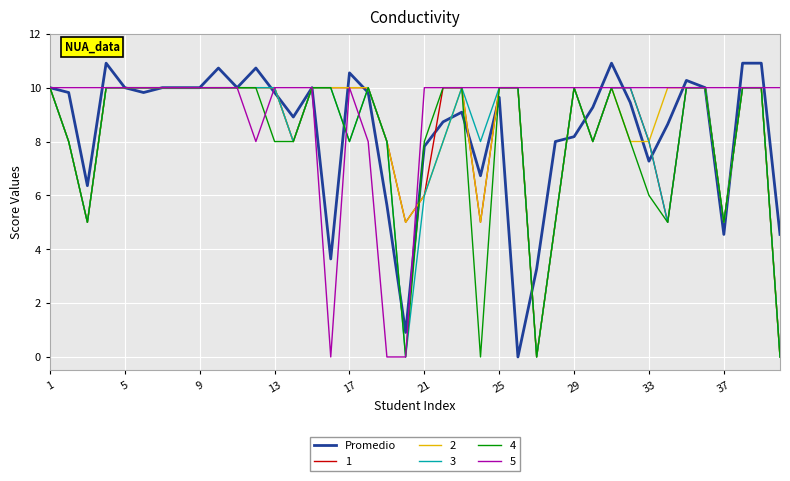

What is the highest value of the Promedio series?

10.9